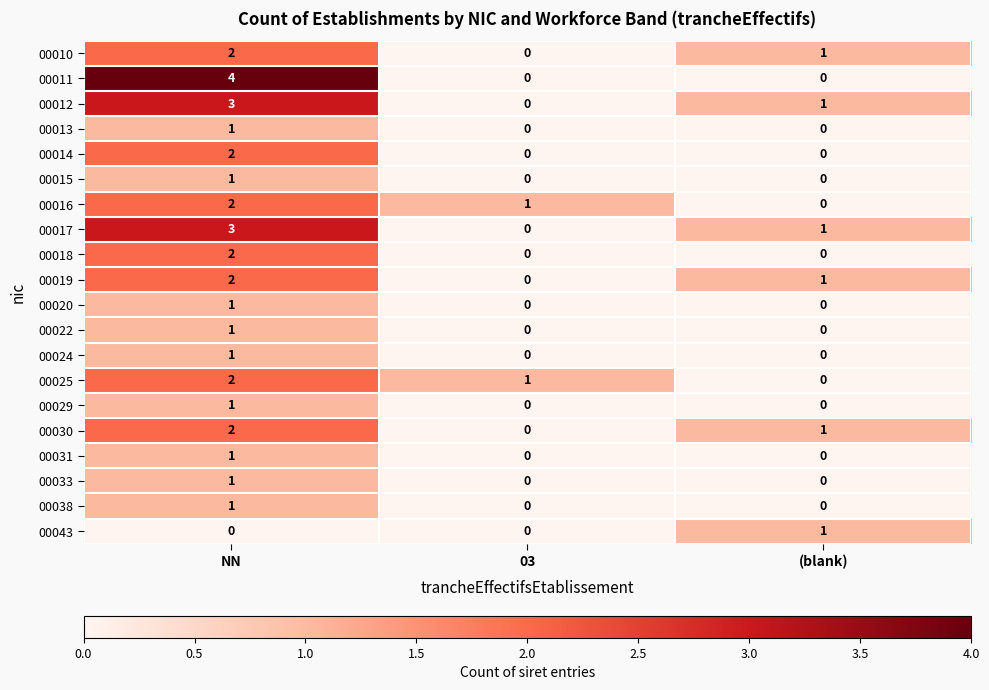

Is it true that 00011 equals 2 at (blank)?

False